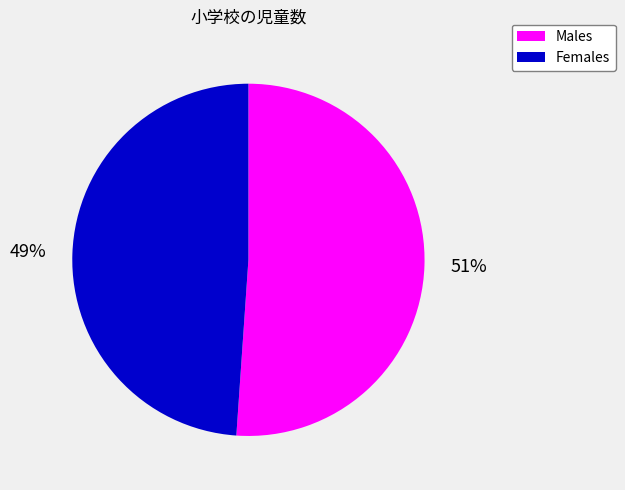

How many slices are in this pie chart?

2